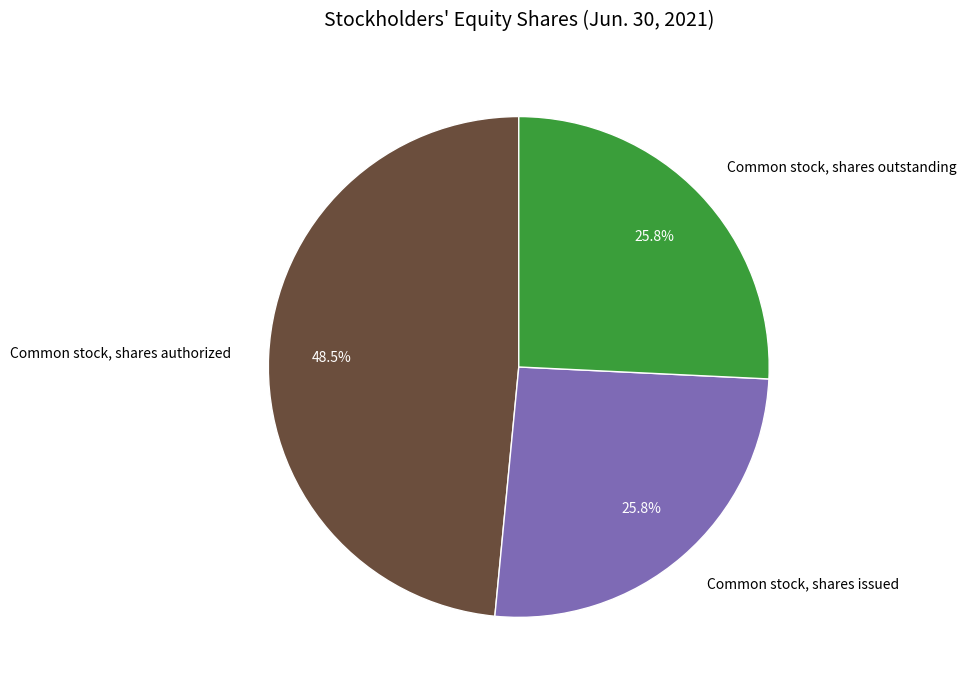

Count the number of slices in the pie.

3